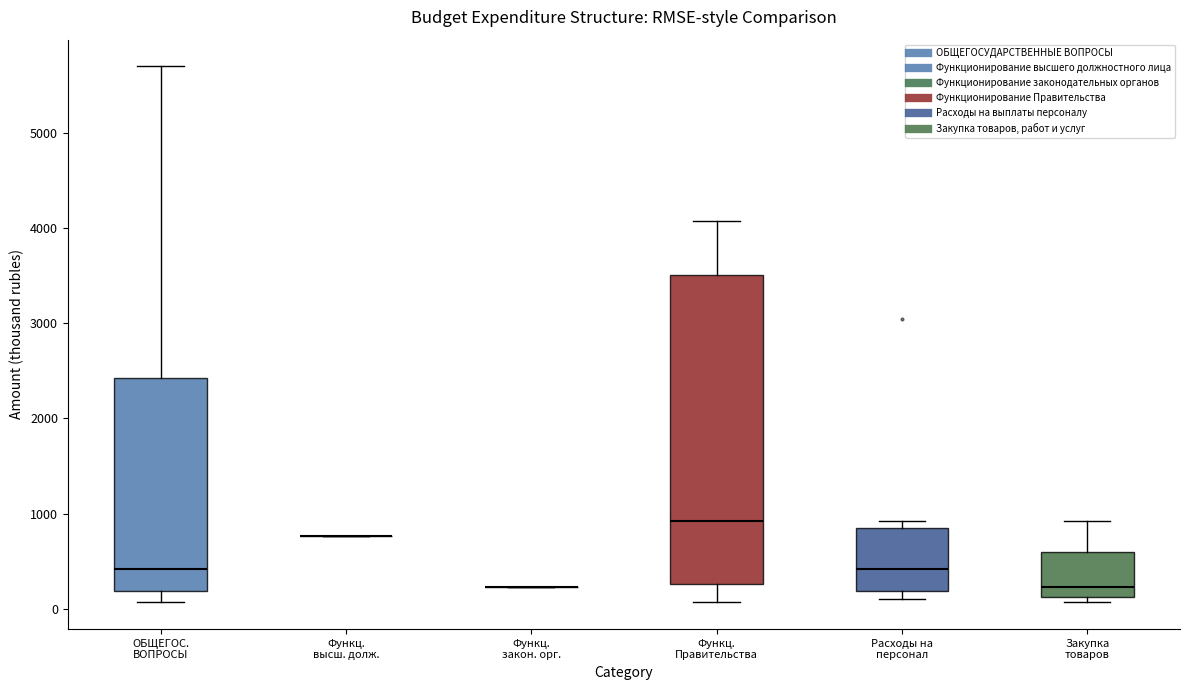

Which box is the tallest, from its lower edge to its upper edge?

Функц. Правительства